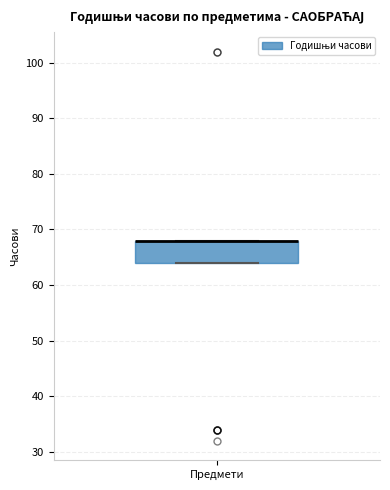

Where is the lower edge of the box for Предмети on the y-axis? The values are not printed on the chart, so give them approximately, as read against the axis.

64